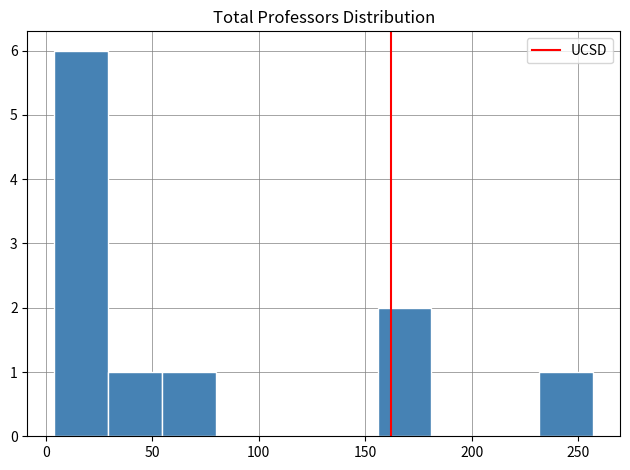

Reading left to right, list every bar in this chart as the range it spans on the x-axis followed by its height. Neither the bar edges nor the heights are printed on the chart, so give them approximately, as read against the axes.

5 to 30: 6
30 to 55: 1
55 to 80: 1
80 to 105: 0
105 to 130: 0
130 to 155: 0
155 to 180: 2
180 to 205: 0
205 to 230: 0
230 to 255: 1